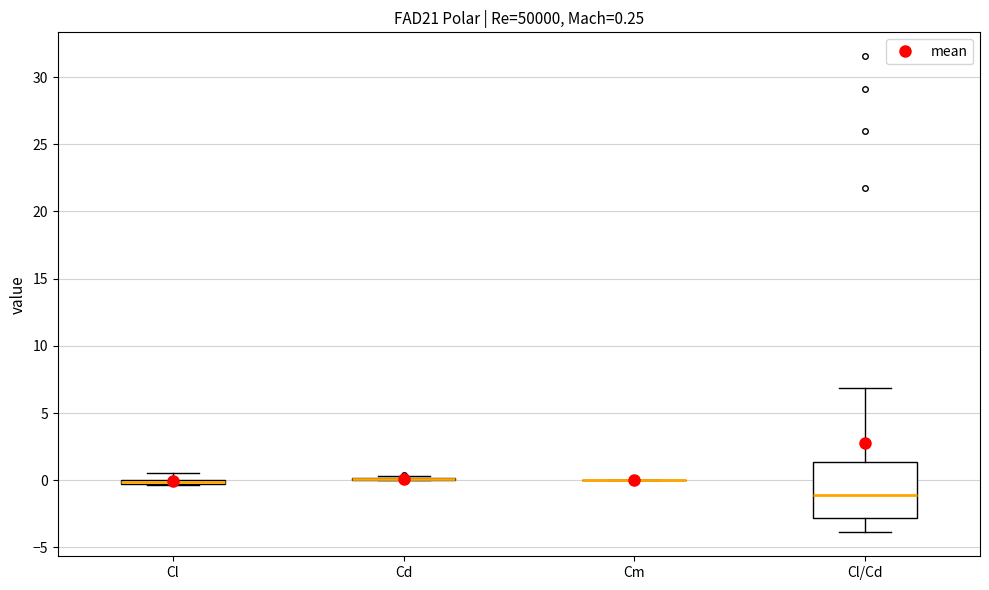

Which box is the tallest, from its lower edge to its upper edge?

Cl/Cd